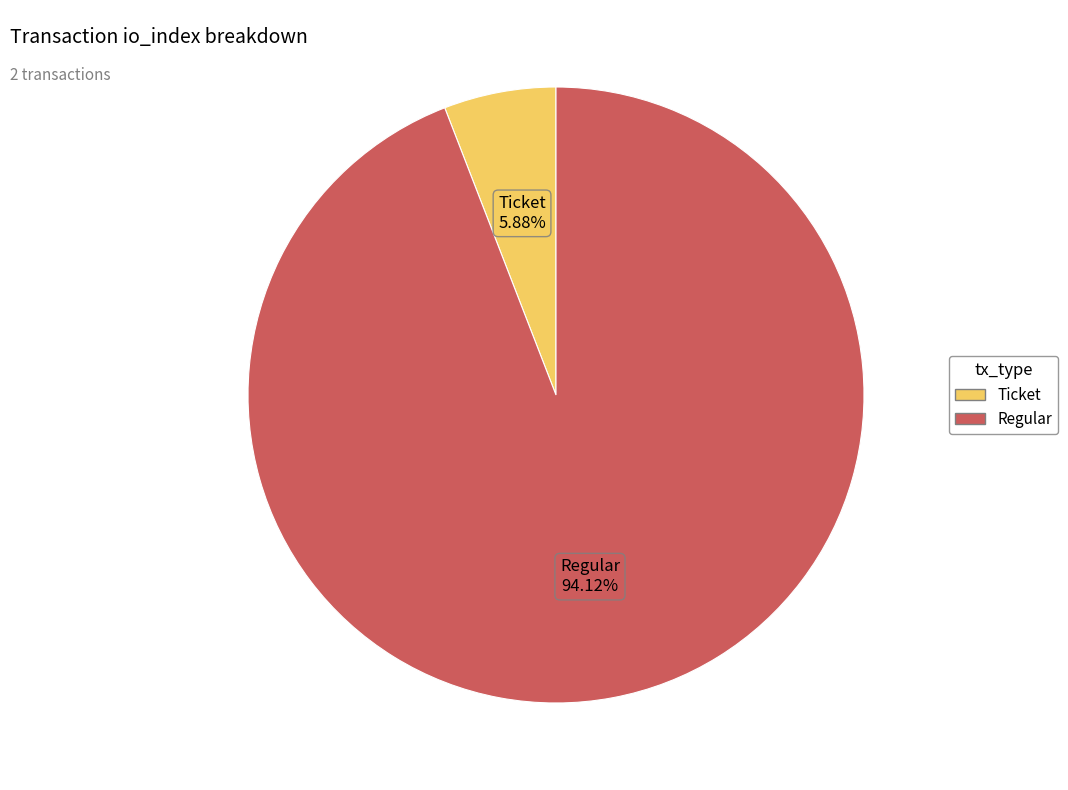

Rank the categories by value from highest to lowest.

Regular, Ticket